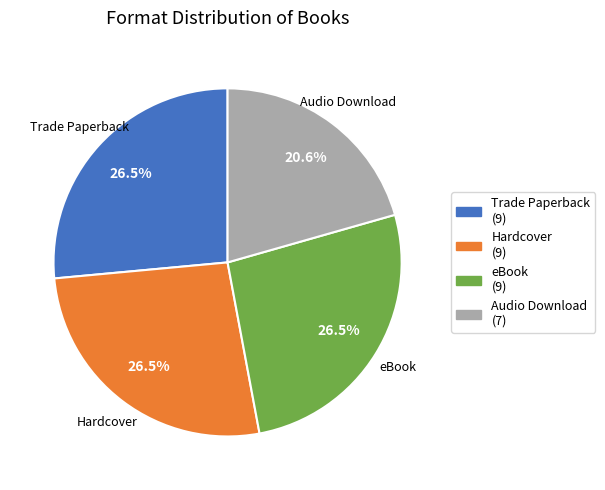

What is the smallest slice in the pie chart?

Audio Download